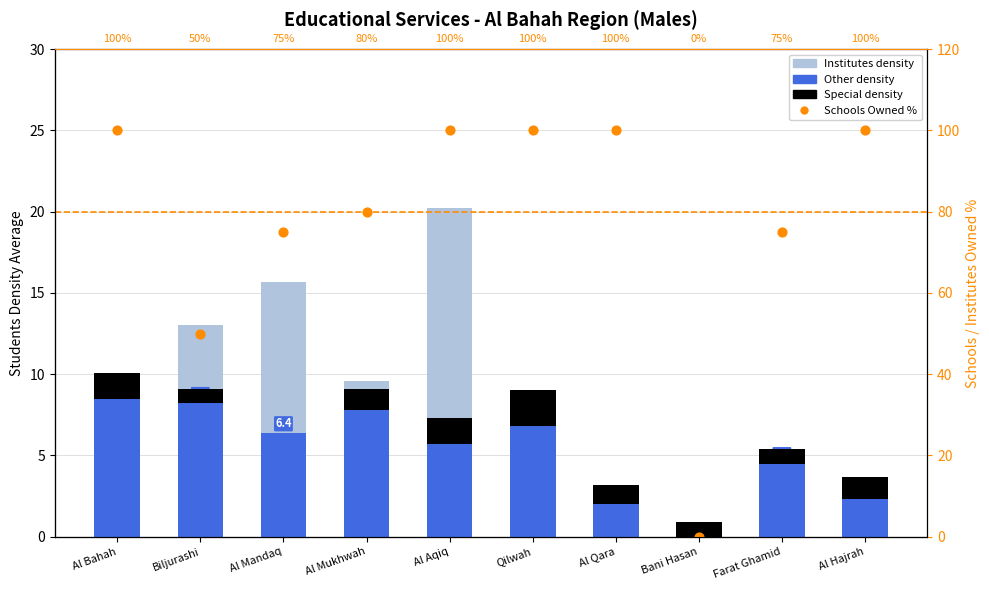

What is the total value across all series at Biljurashi?

72.1